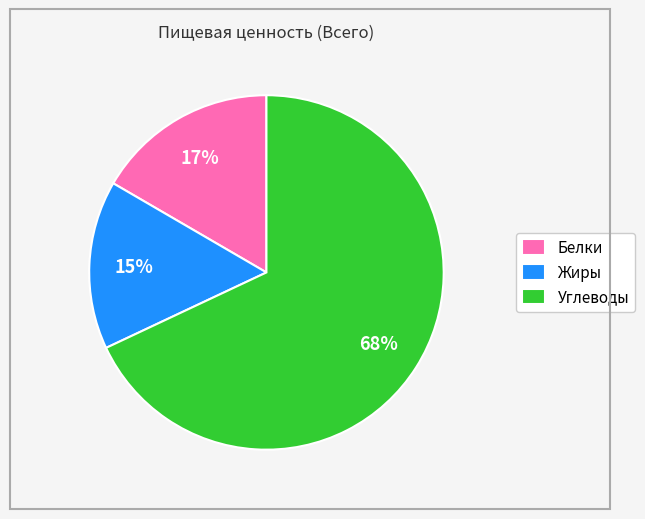

Rank the categories by value from lowest to highest.

Жиры, Белки, Углеводы